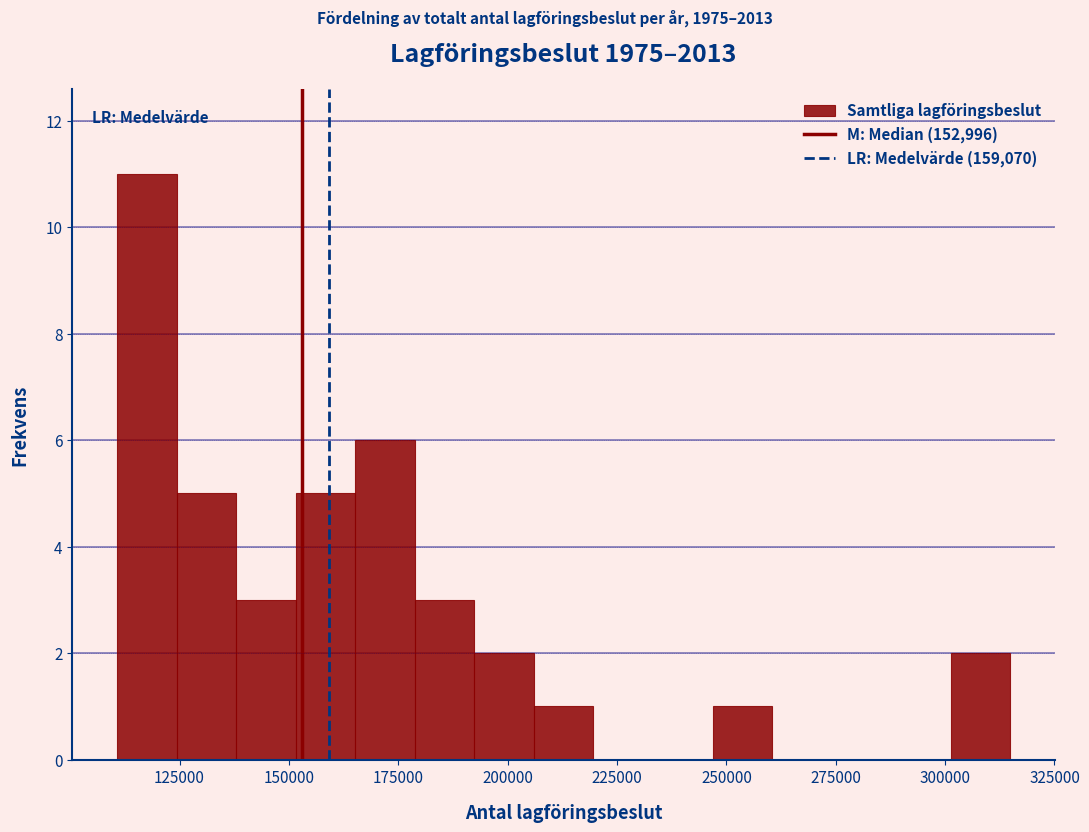

Read against the x-axis, roughly where is the centre of the tallest bar?

120000